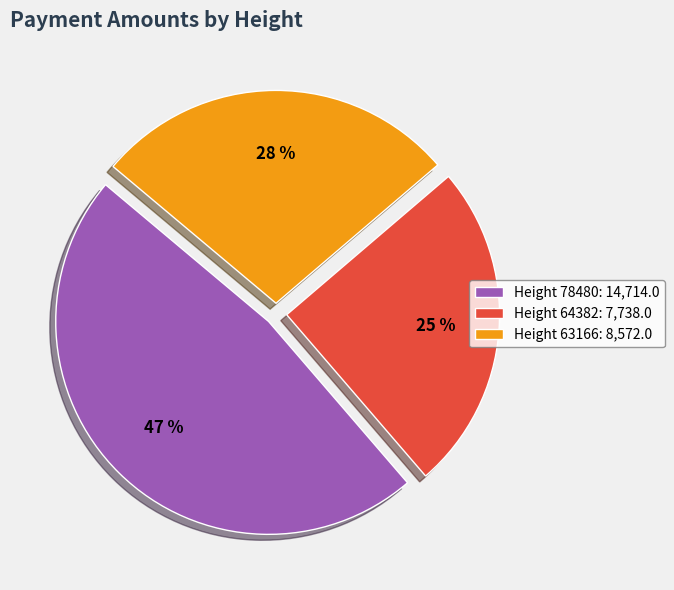

To the nearest percent, what is the difference between the Height 64382: 7,738.0 and Height 63166: 8,572.0 slice percentages?

3%